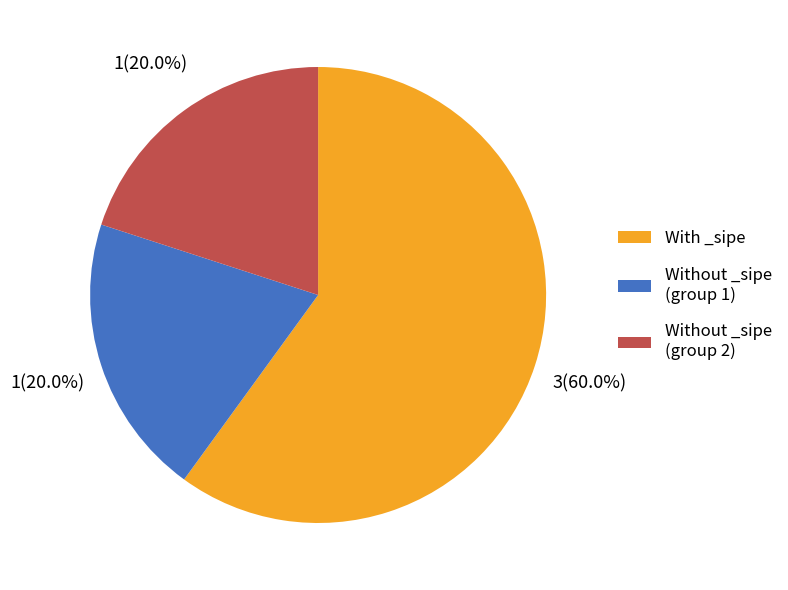

Which category has the biggest portion of the pie?

With _sipe